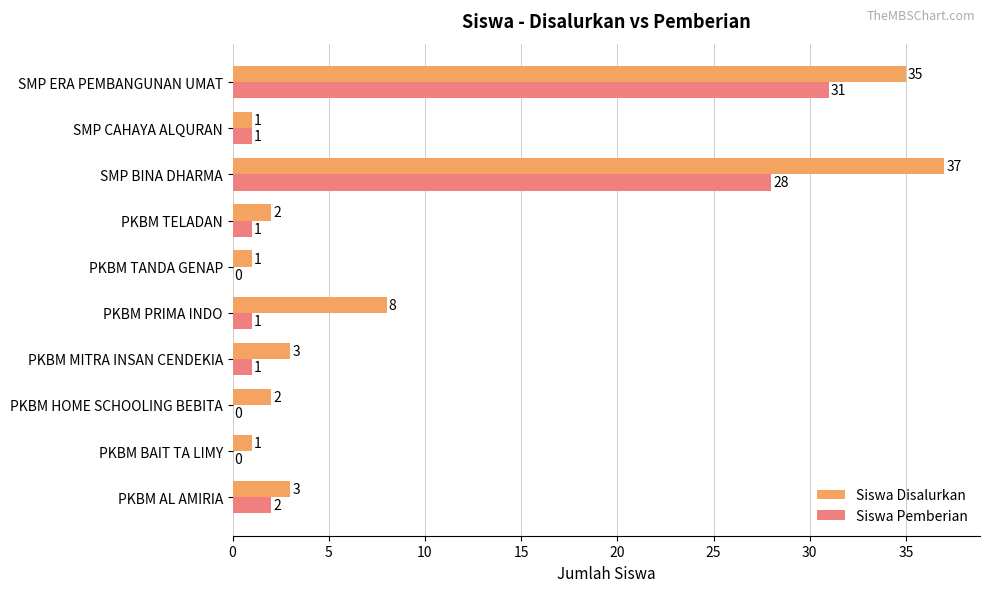

What is the greatest value displayed?

37